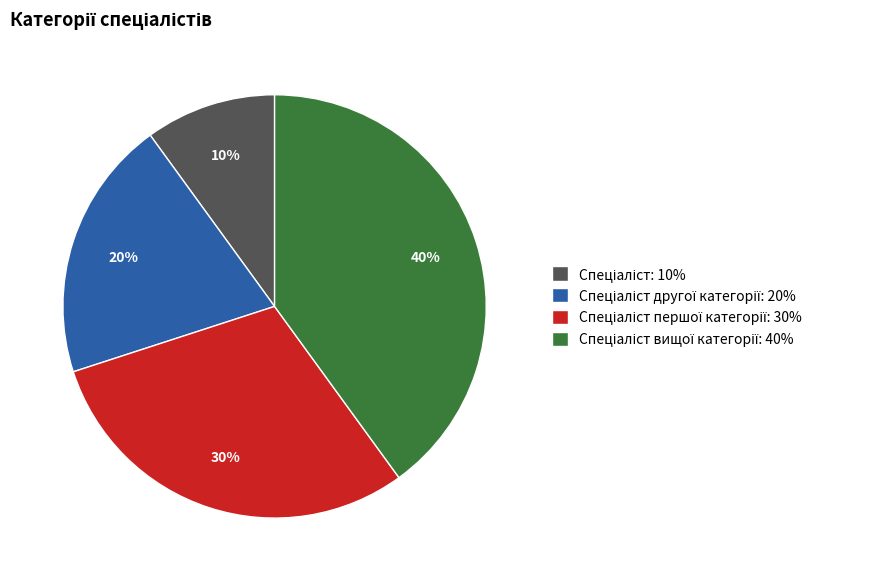

Does any single category account for the majority?

No